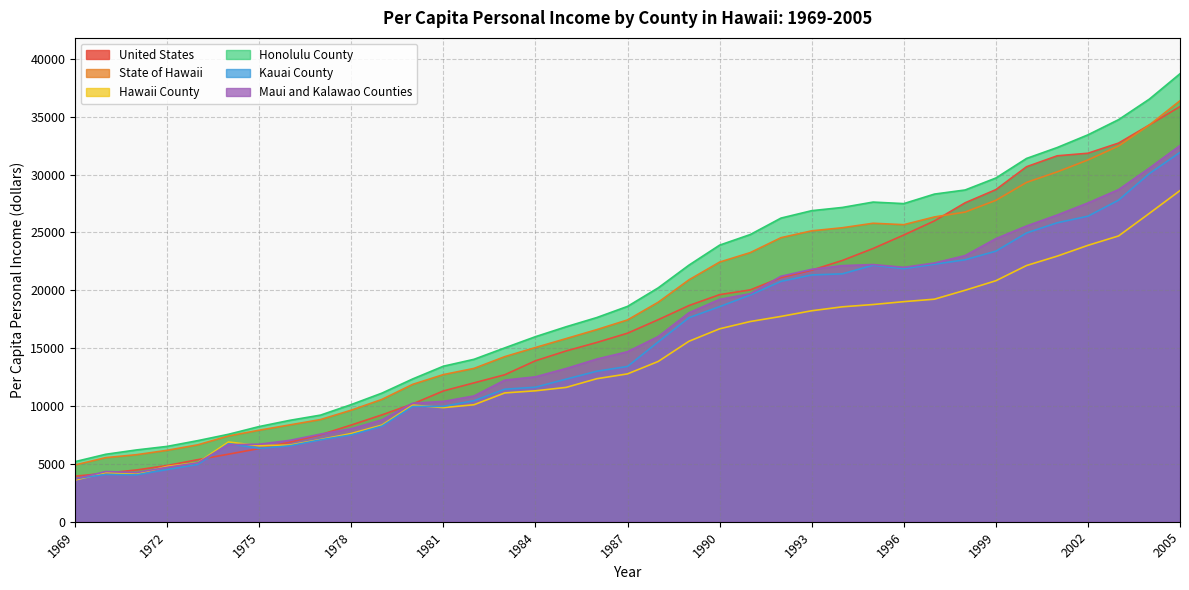

What is the difference between the highest and lowest values at 2000?

9252